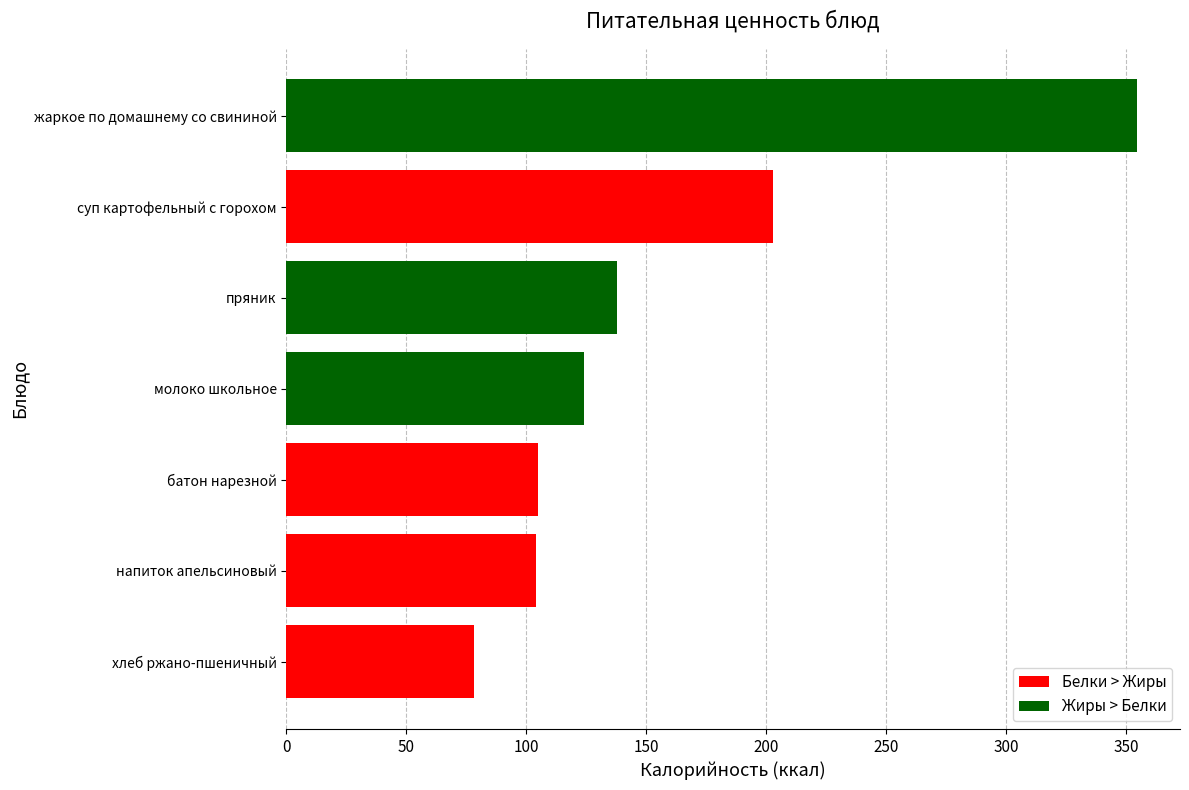

What is the difference between the maximum and minimum values?

276.5